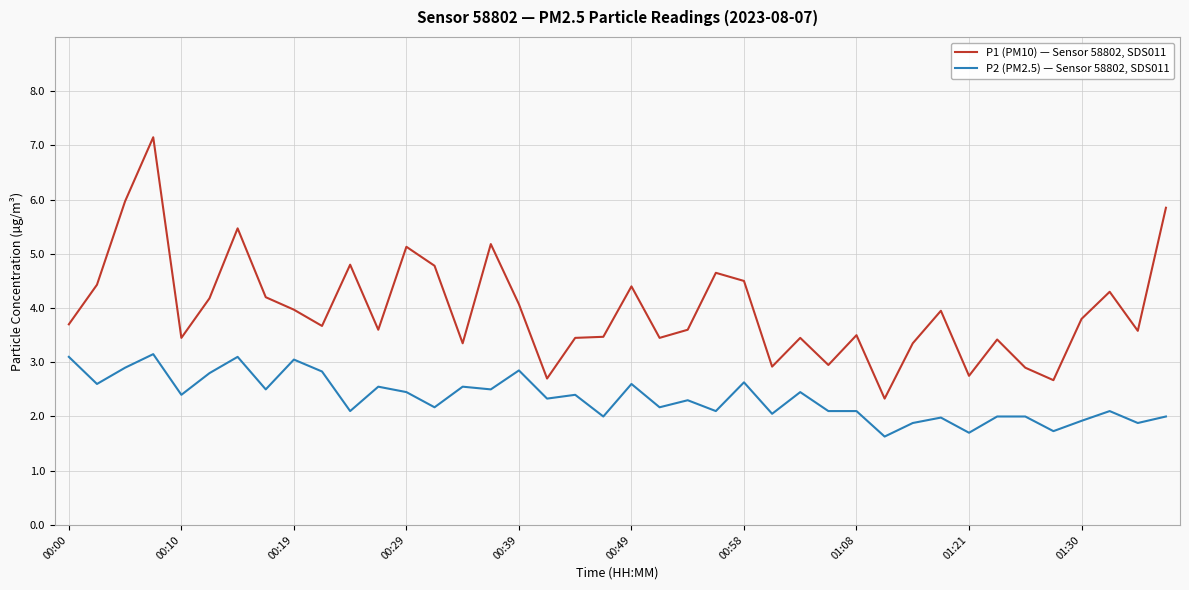

In P1 (PM10) — Sensor 58802, SDS011, how many points are lower than both neighbors (excluding endpoints)?

12